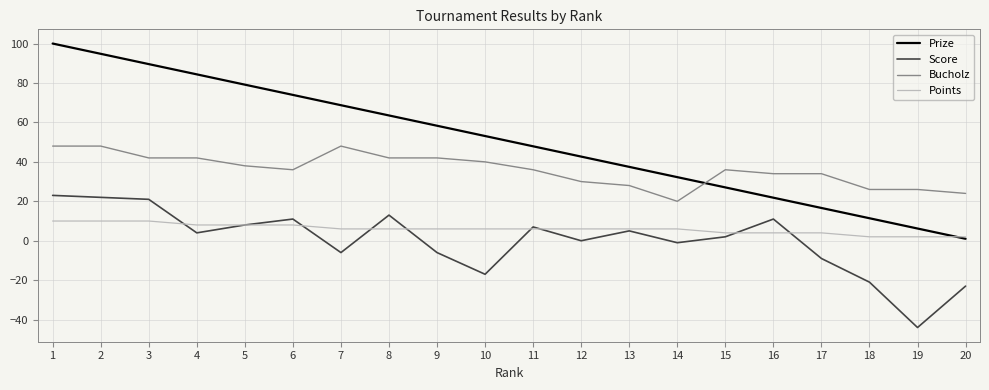

Is this an area chart (filled region under the line)?

No